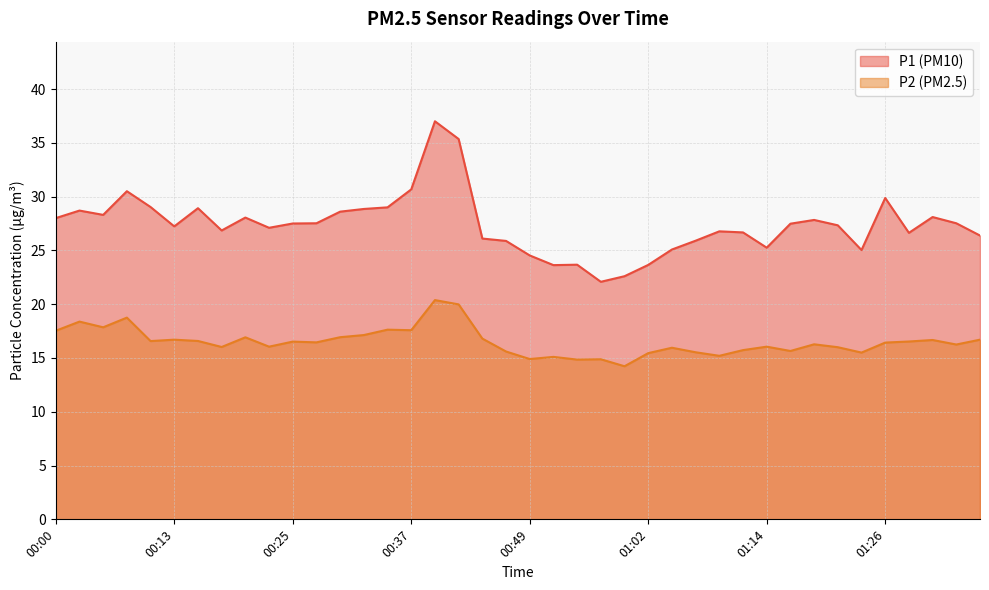

How many data points does each series have?

40